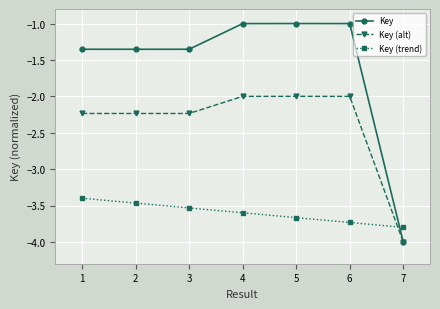

Is the value of Key (trend) at 6 greater than the value of Key at 2?

No